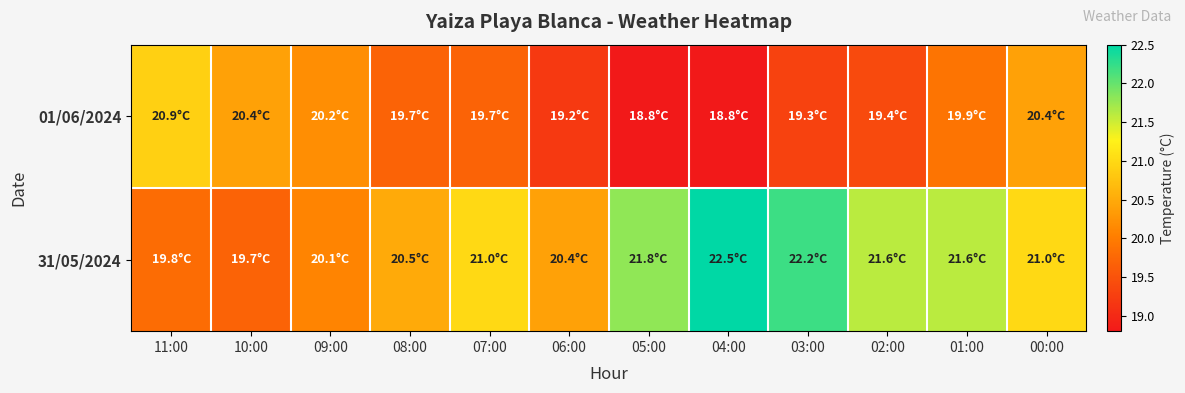

Reading left to right, list all the values displayed in this chart.

01/06/2024: 11:00=20.9	10:00=20.4	09:00=20.2	08:00=19.7	07:00=19.7	06:00=19.2	05:00=18.8	04:00=18.8	03:00=19.3	02:00=19.4	01:00=19.9	00:00=20.4
31/05/2024: 11:00=19.8	10:00=19.7	09:00=20.1	08:00=20.5	07:00=21.0	06:00=20.4	05:00=21.8	04:00=22.5	03:00=22.2	02:00=21.6	01:00=21.6	00:00=21.0